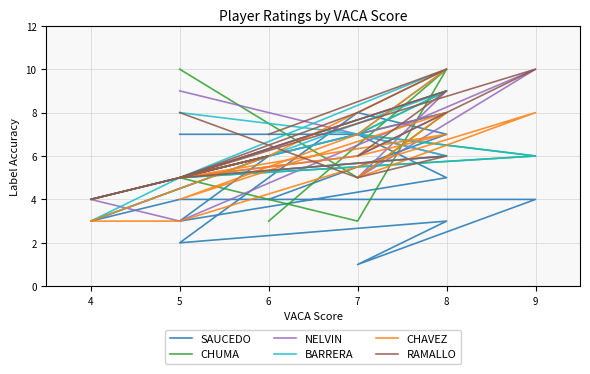

Where is RAMALLO nearest to the value 7?

6